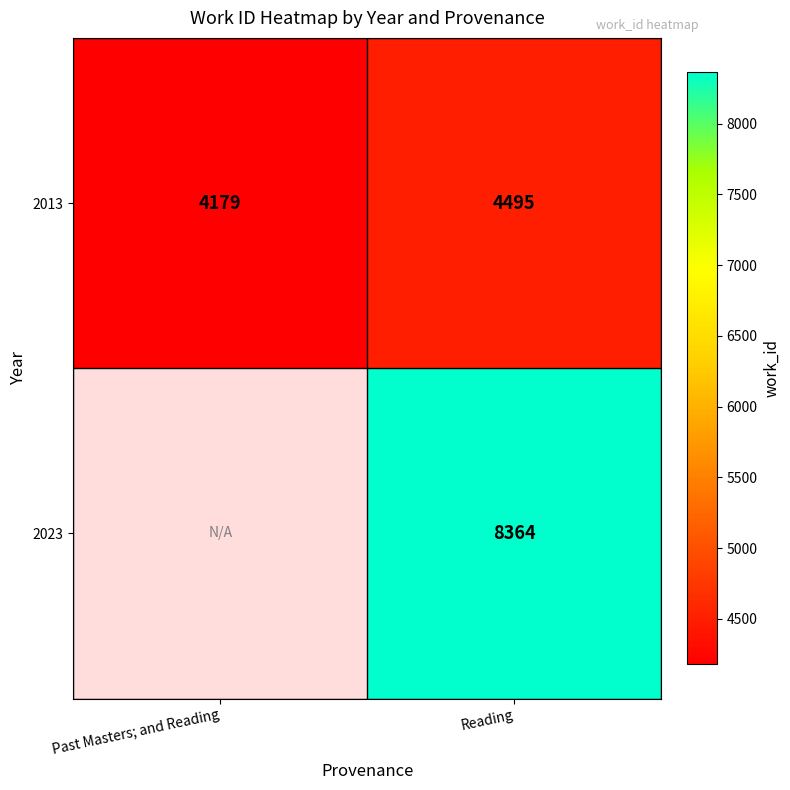

What is the sum of the 2013 values at Past Masters; and Reading and Reading?

8674